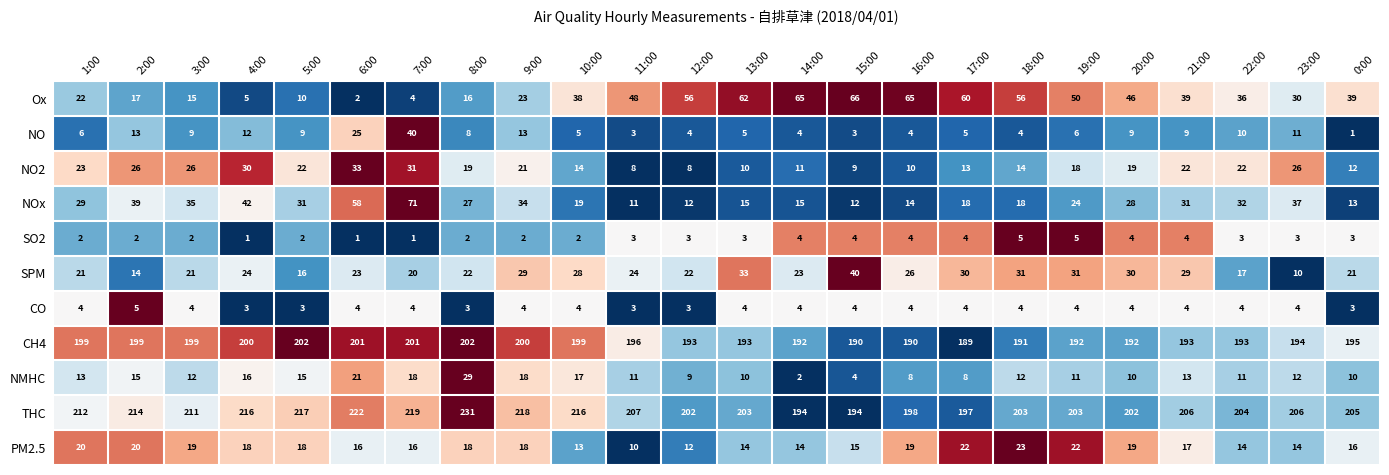

What is the difference between the NMHC values at 5:00 and 15:00?

11